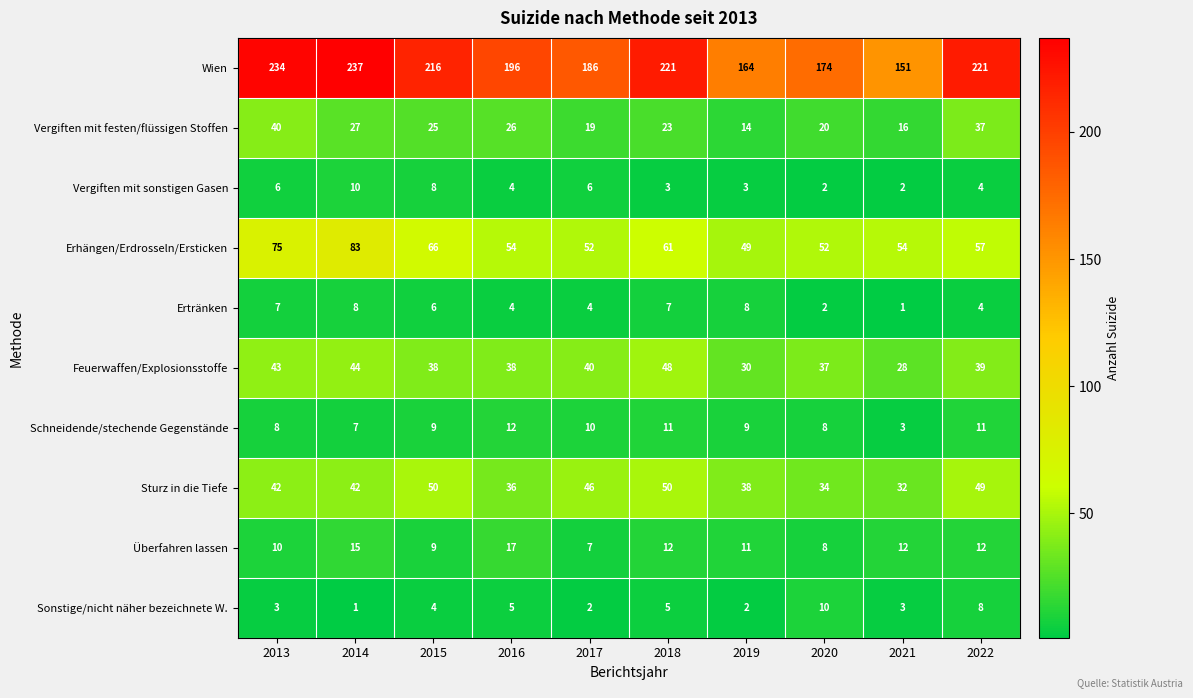

The value of Vergiften mit sonstigen Gasen at 2018 is 3. True or false?

True